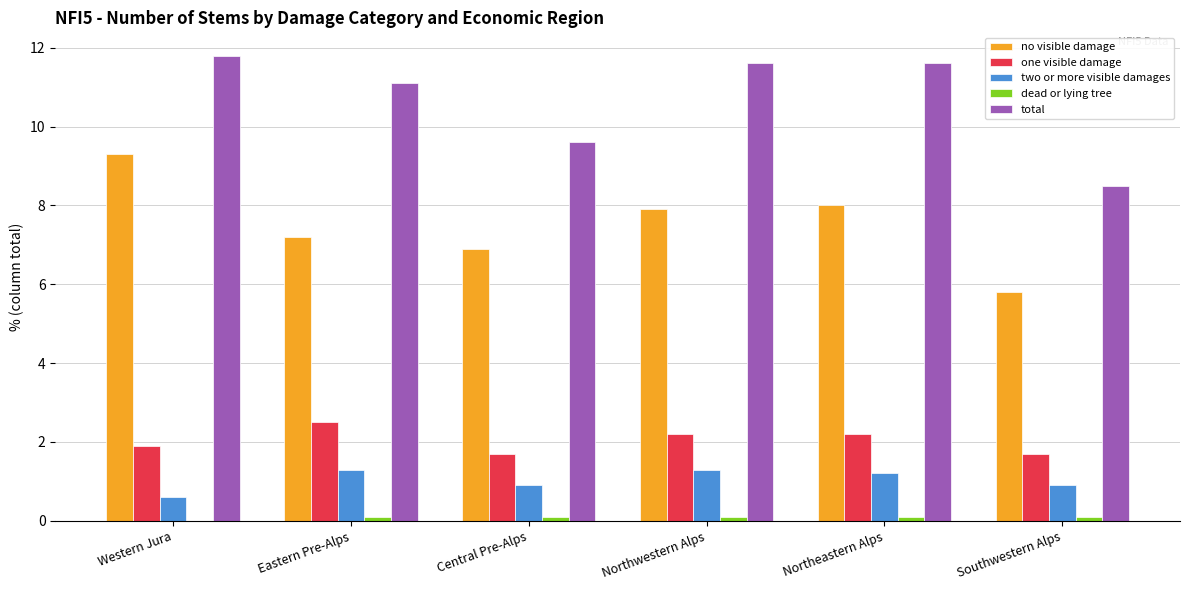

What is the greatest value displayed?

11.8